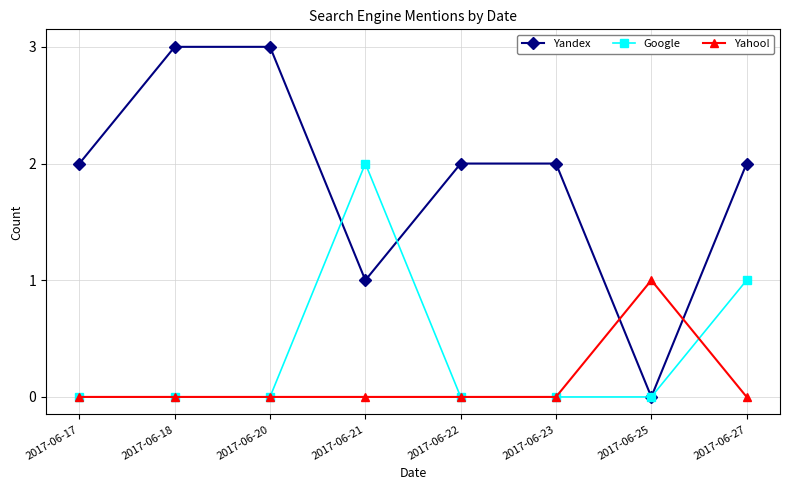

Which series has the largest total across all categories?

Yandex